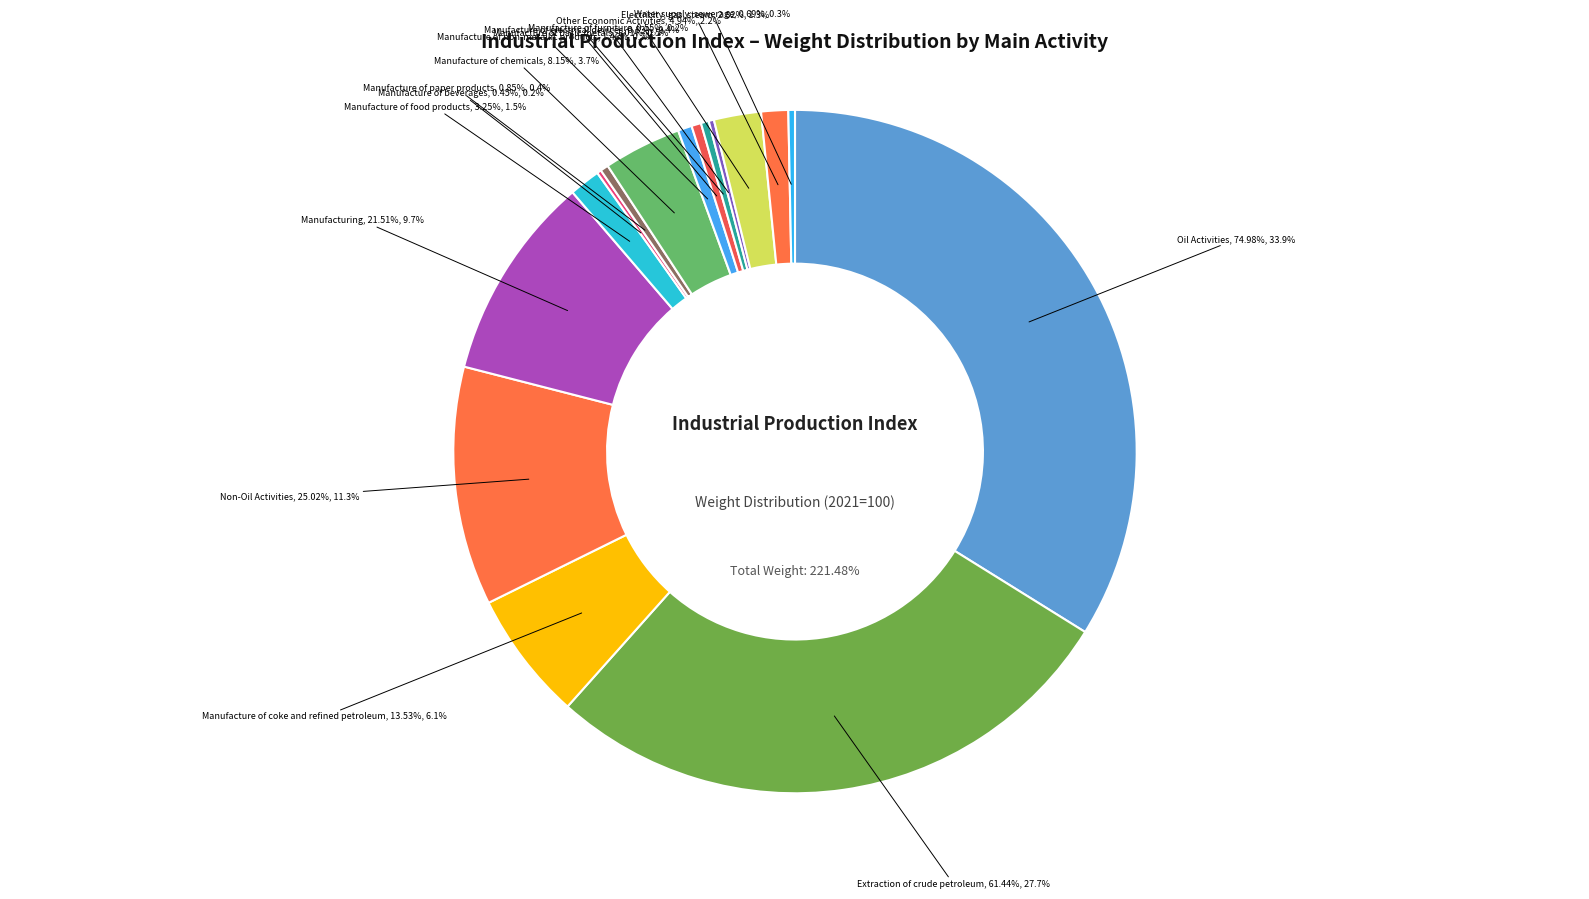

Is it true that Manufacture of beverages is 6% of the pie?

False